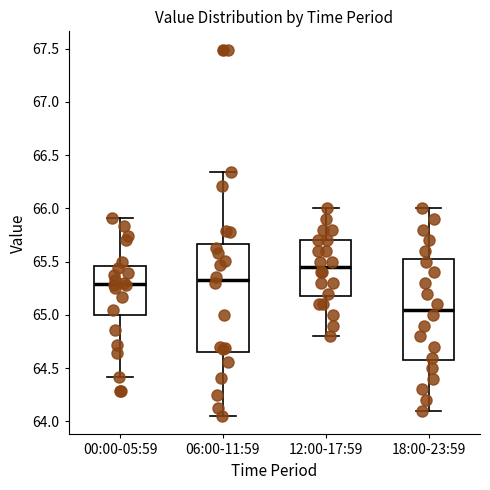

Which box is the tallest, from its lower edge to its upper edge?

06:00-11:59